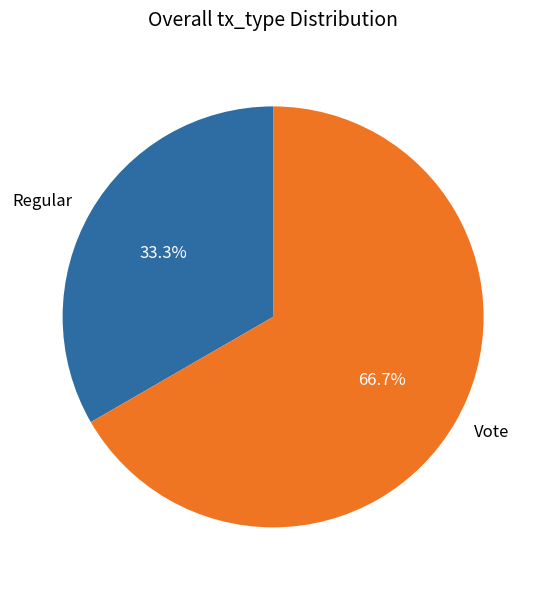

What is the smallest slice in the pie chart?

Regular